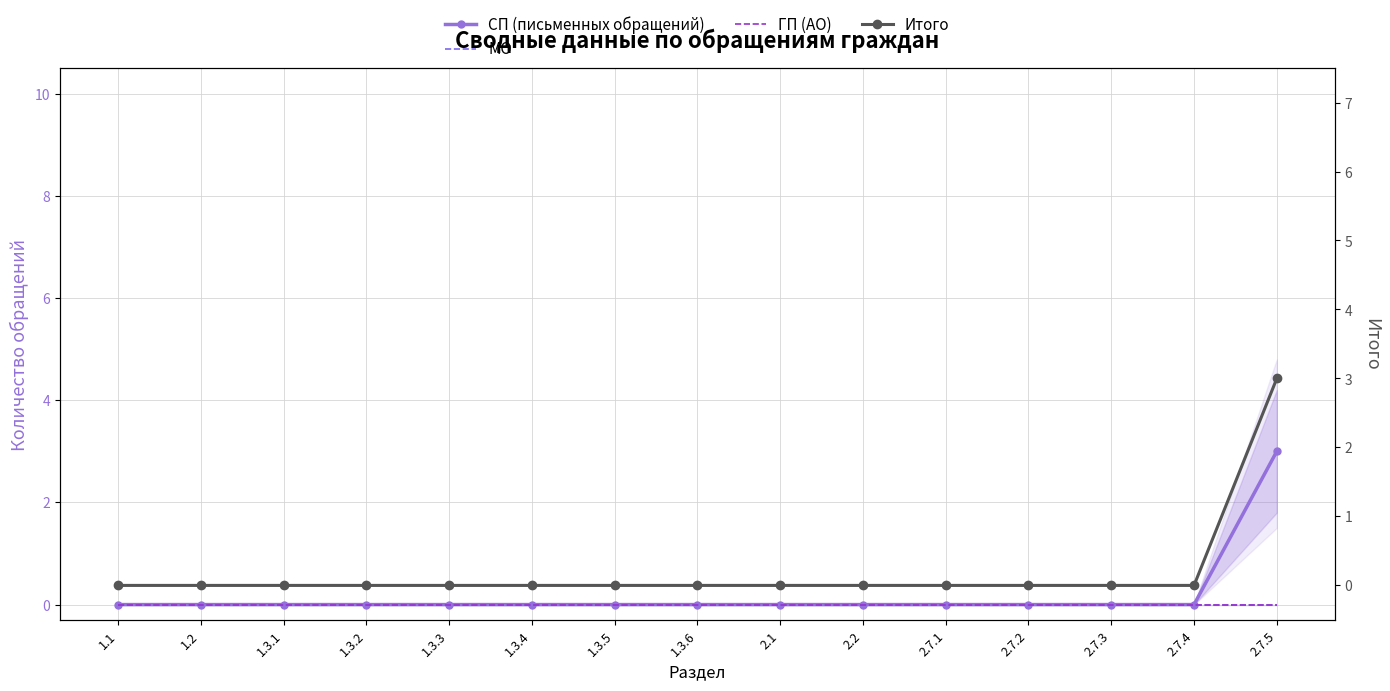

True or false: МО and Итого cross at least once.

False